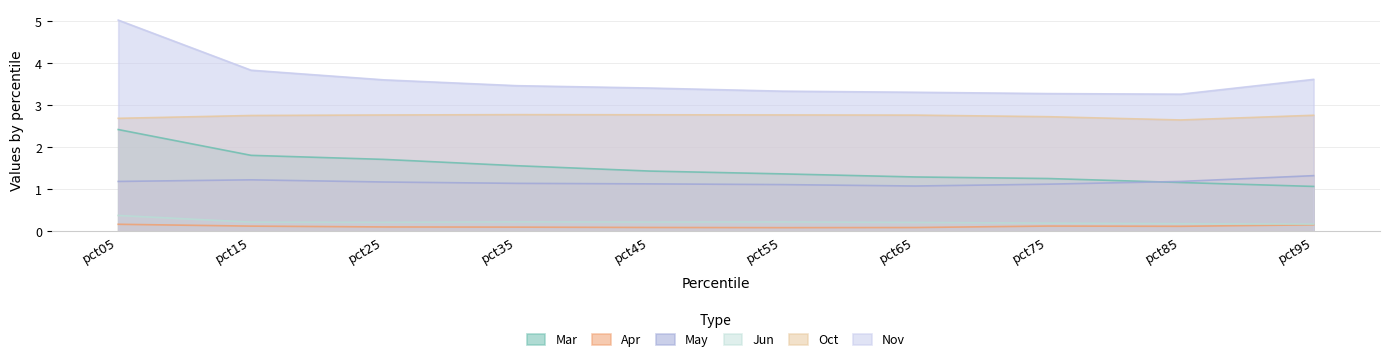

What is the total value across all series at pct25?

9.6